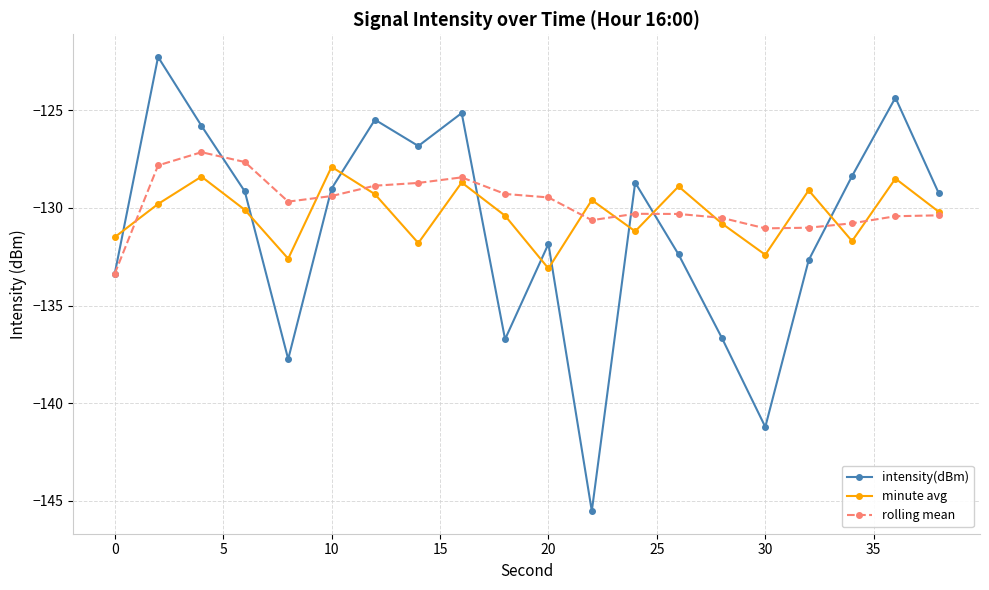

How many times do intensity(dBm) and minute avg cross each other?

9